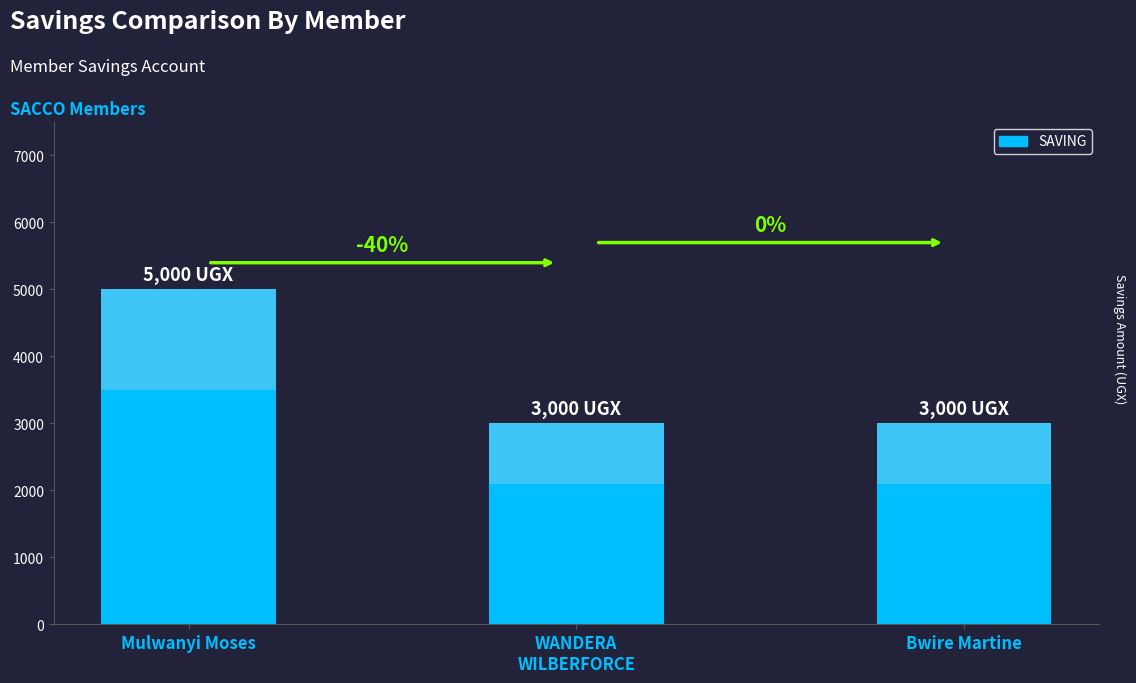

How many values are between 3000 and 5000?

3